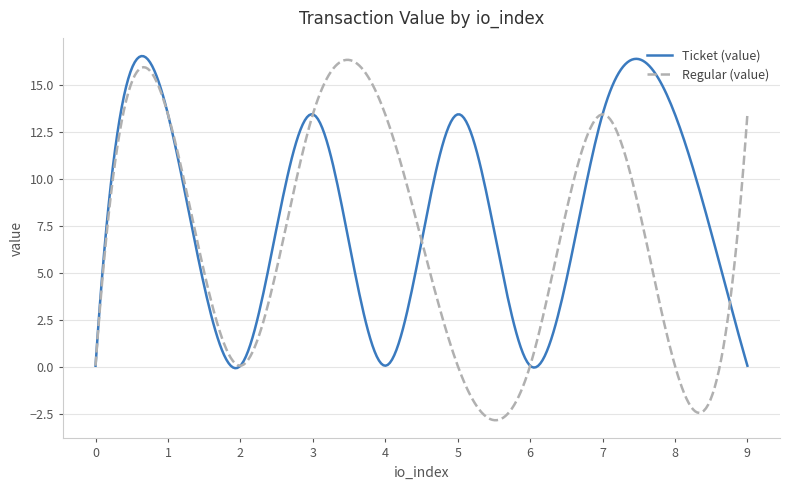

What is the smallest value displayed?

-2.9